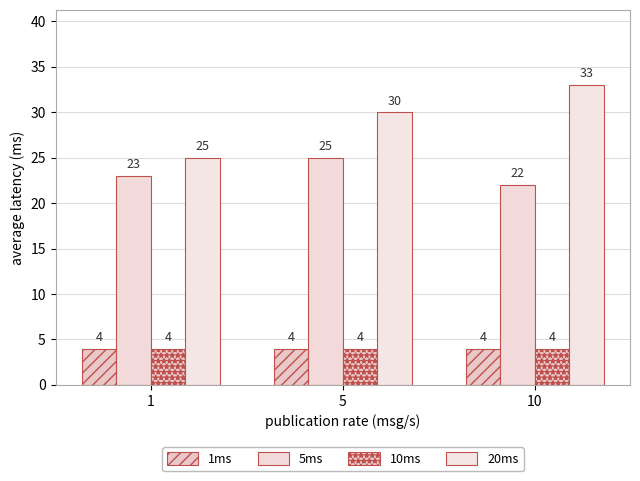

How many bars are there in each group?

4